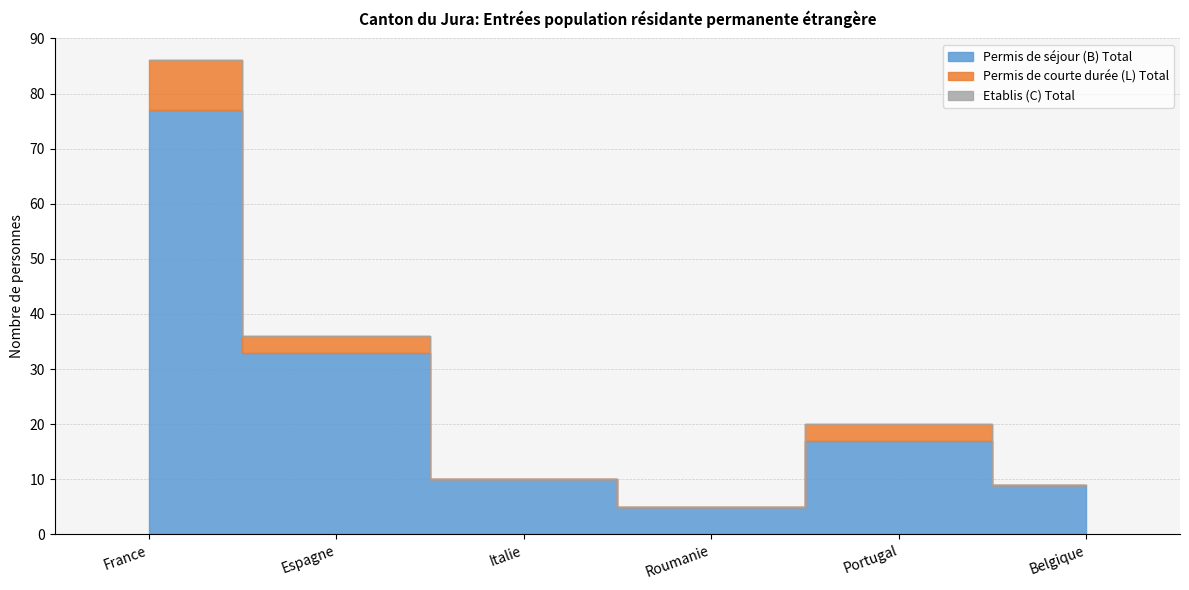

True or false: Permis de séjour (B) Total and Permis de courte durée (L) Total cross at least once.

False